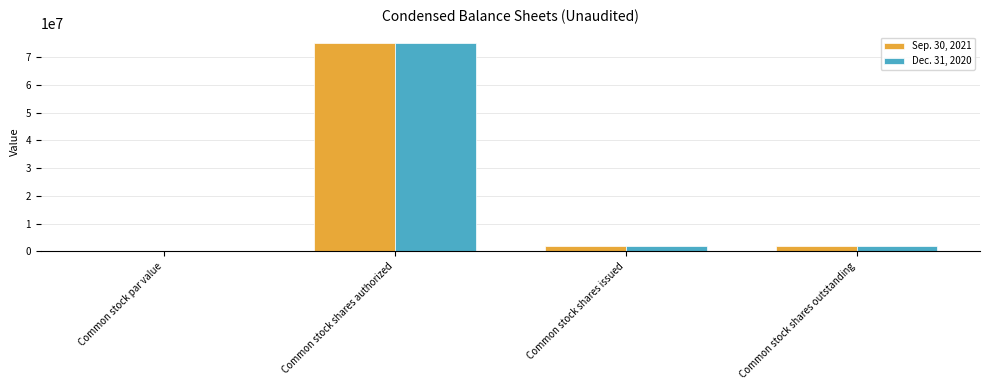

What is the total value across all series at Common stock shares outstanding?

4054000.0